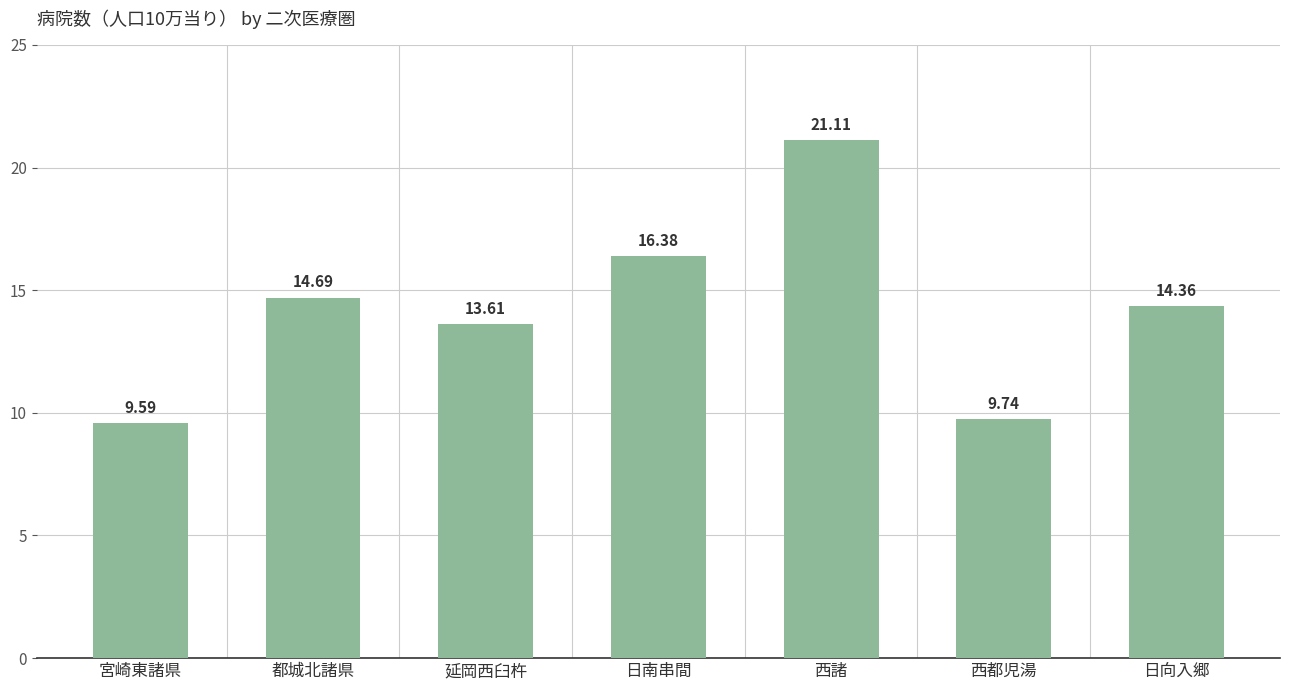

Rank the categories by value from highest to lowest.

西諸, 日南串間, 都城北諸県, 日向入郷, 延岡西臼杵, 西都児湯, 宮崎東諸県